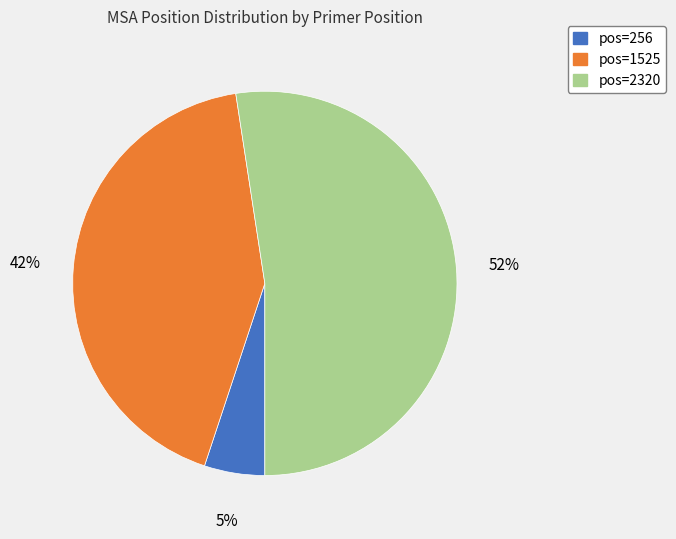

To the nearest percent, what is the average slice percentage?

33%